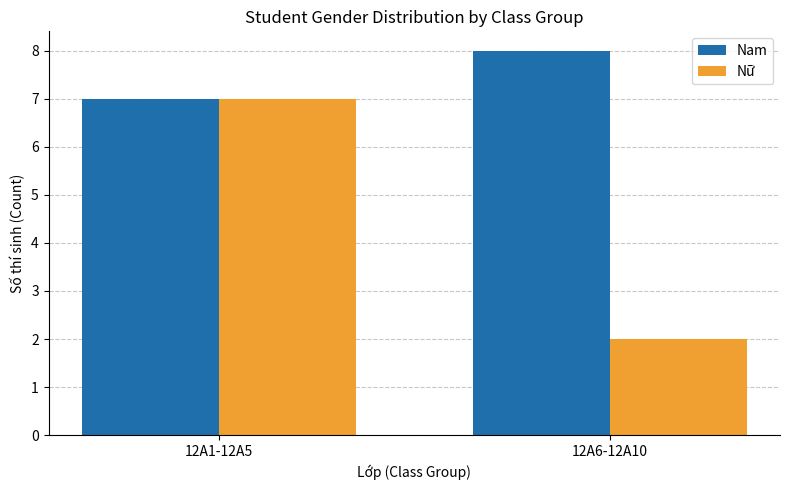

Reading right to left, transcribe all the data shown in this chart.

Nam: 12A6-12A10=8	12A1-12A5=7
Nữ: 12A6-12A10=2	12A1-12A5=7